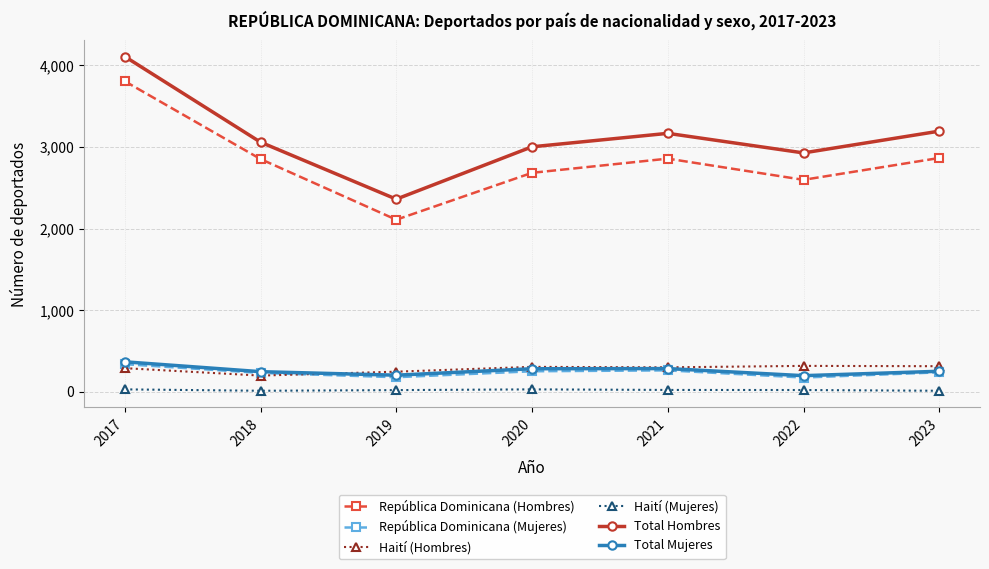

True or false: República Dominicana (Mujeres) and República Dominicana (Hombres) intersect in this chart.

False